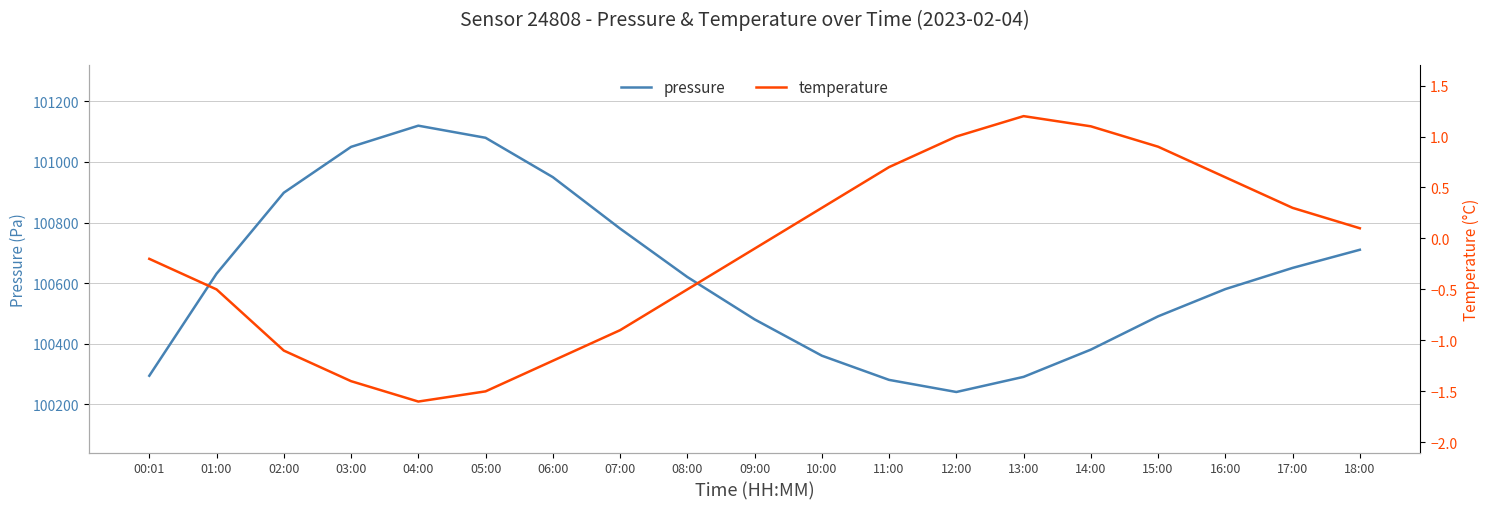

Is the value of pressure at 09:00 greater than the value of temperature at 06:00?

Yes